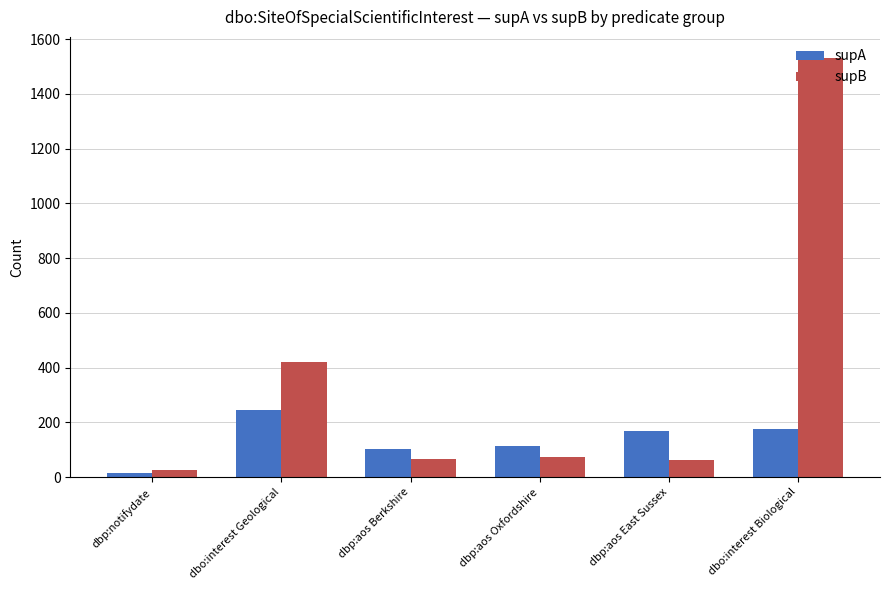

What position from the left is dbp:notifydate?

1